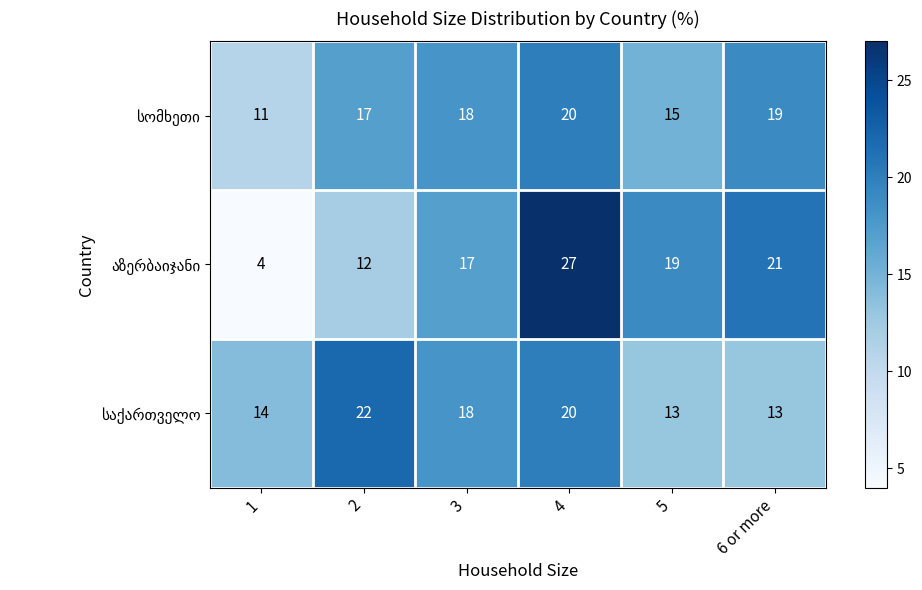

What is the smallest value displayed?

4